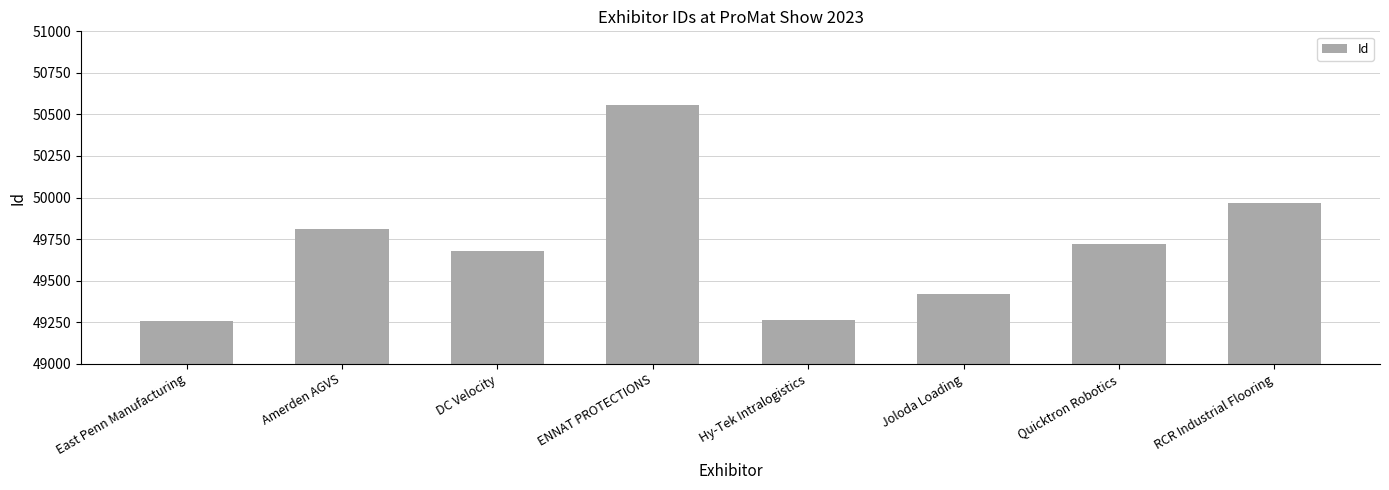

The chart shows a value of 49719 at Quicktron Robotics. True or false?

True